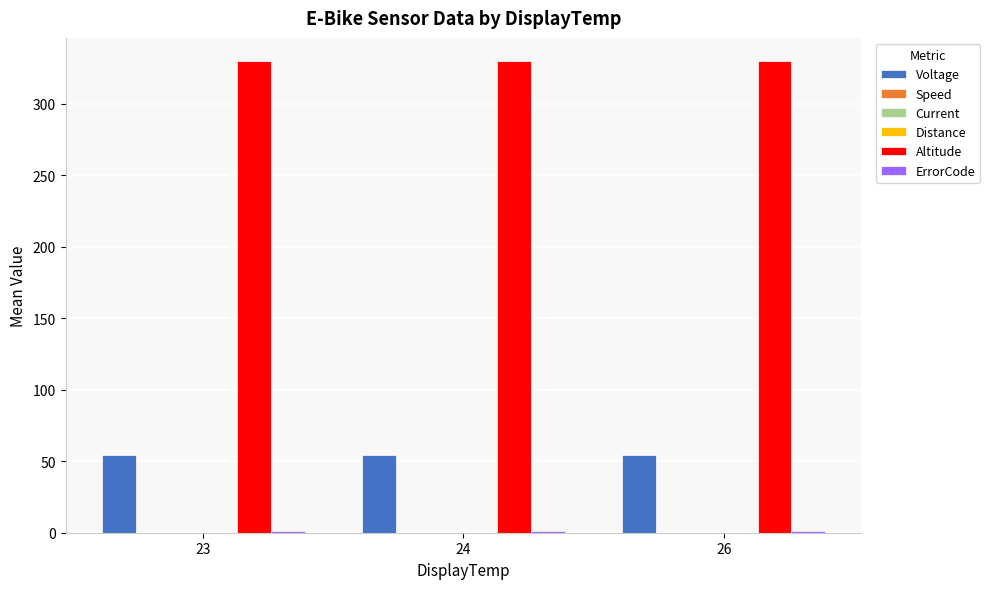

How many bars are there in each group?

6